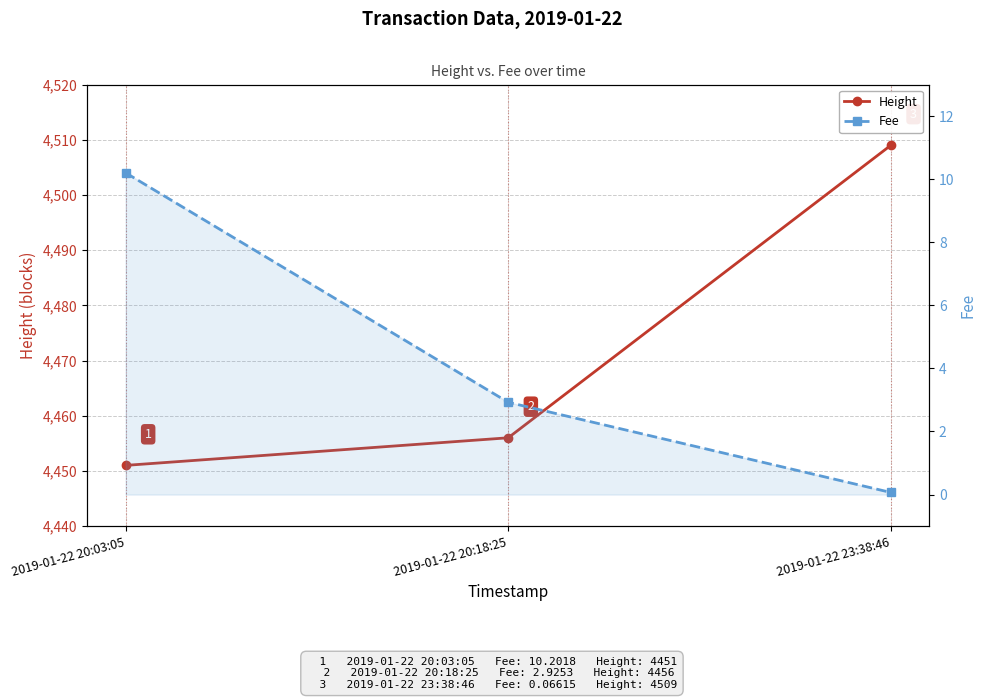

What is the sum of all Fee values?

13.2